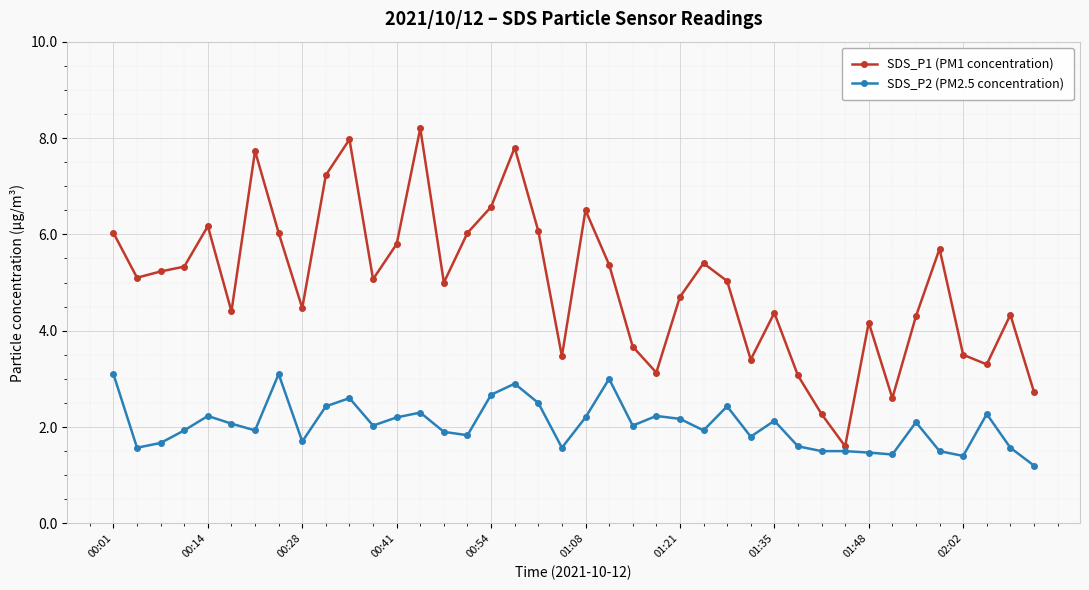

True or false: SDS_P1 (PM1 concentration) has more than 0 points higher than both neighbors.

True